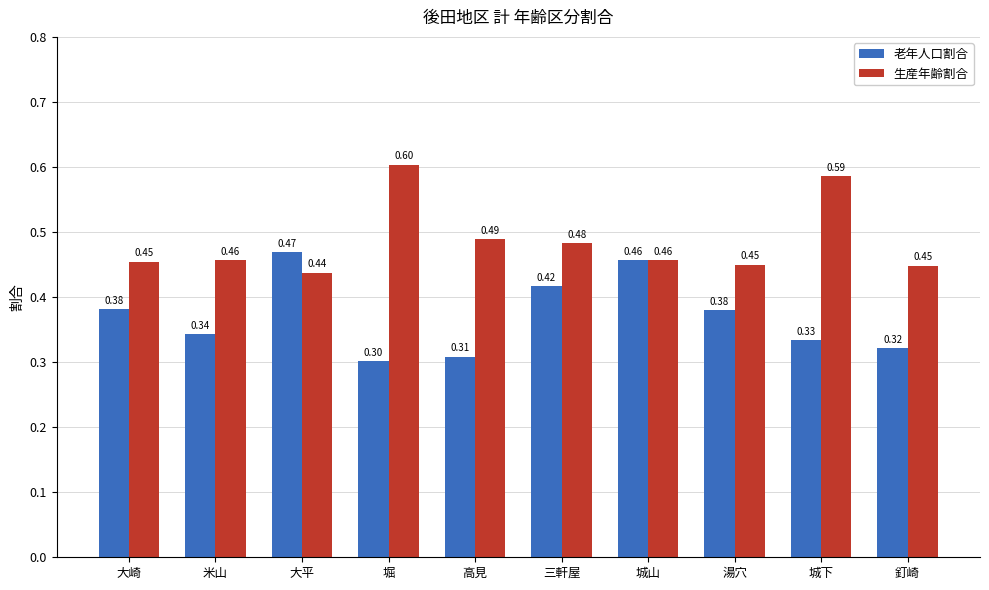

Rank the series by their average value, from lowest to highest.

老年人口割合, 生産年齢割合